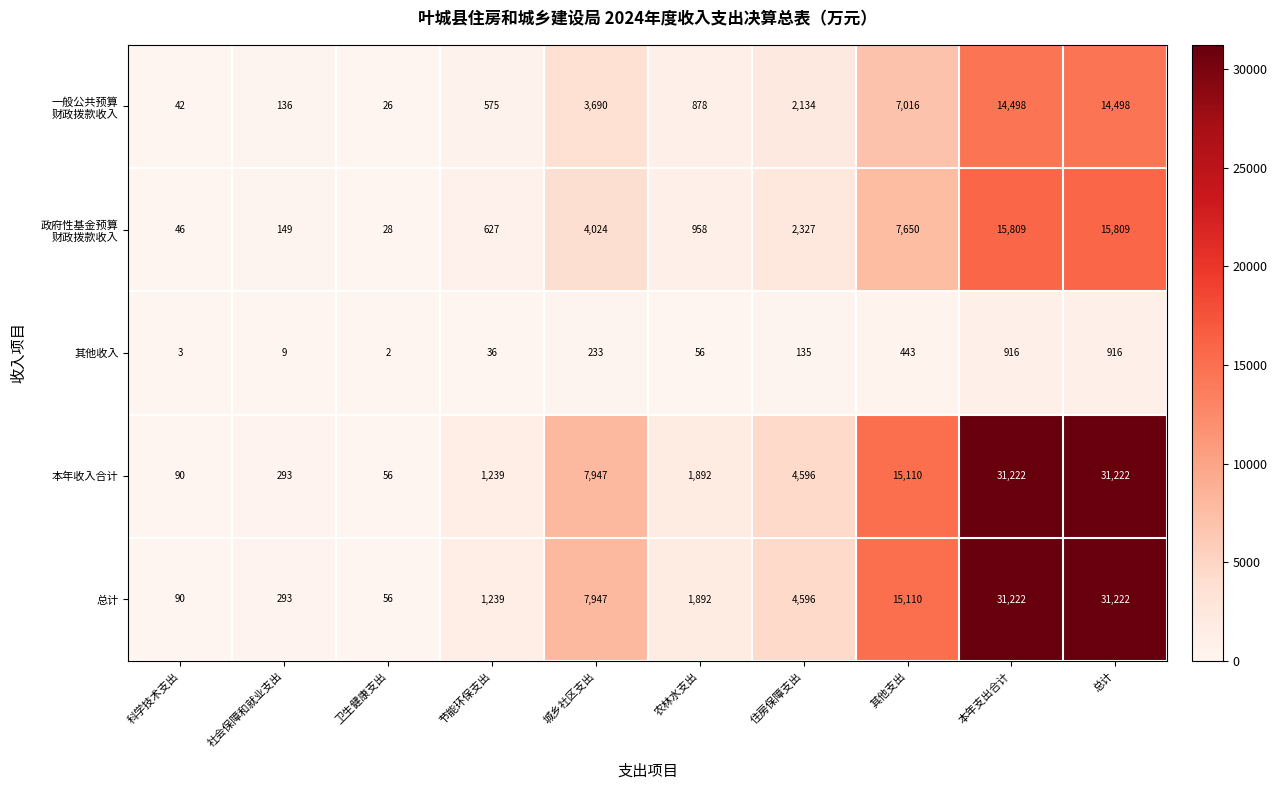

What is the difference between the highest and lowest values at 其他支出?

14667